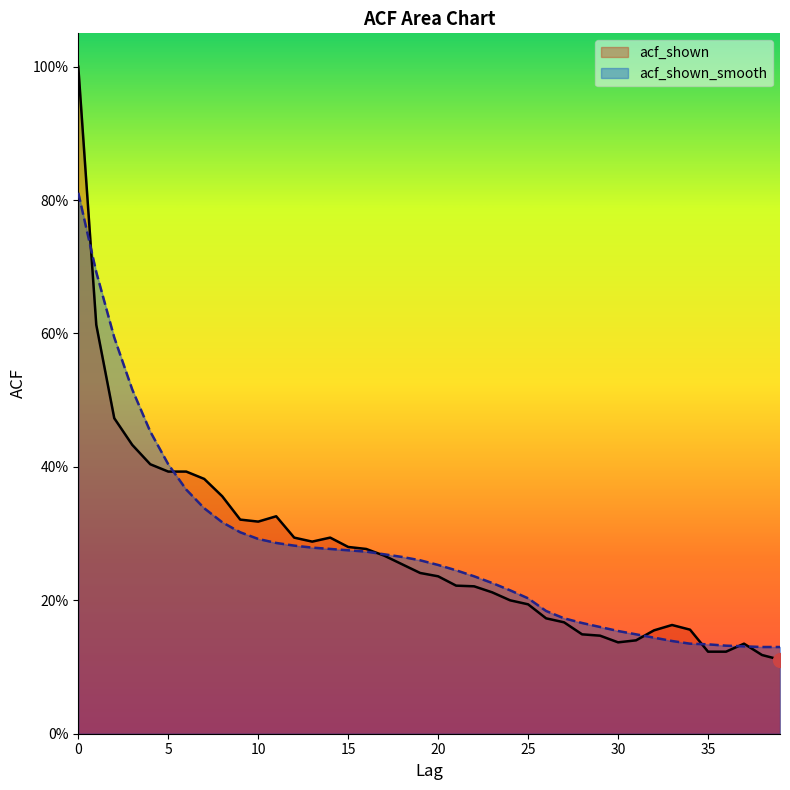

What is the difference between the second highest and second lowest values in the acf_shown_smooth series?

0.6